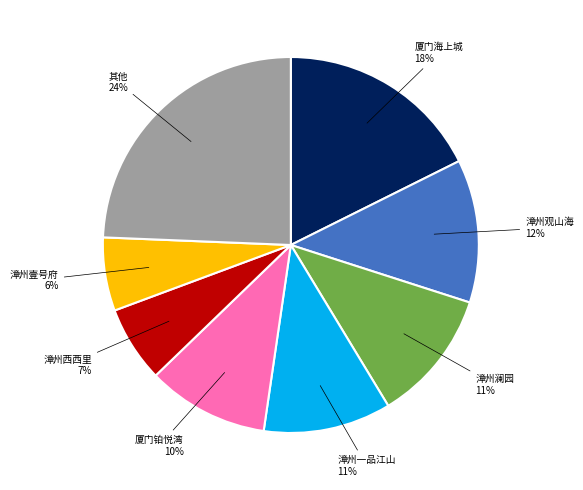

Is there a majority slice in this chart?

No